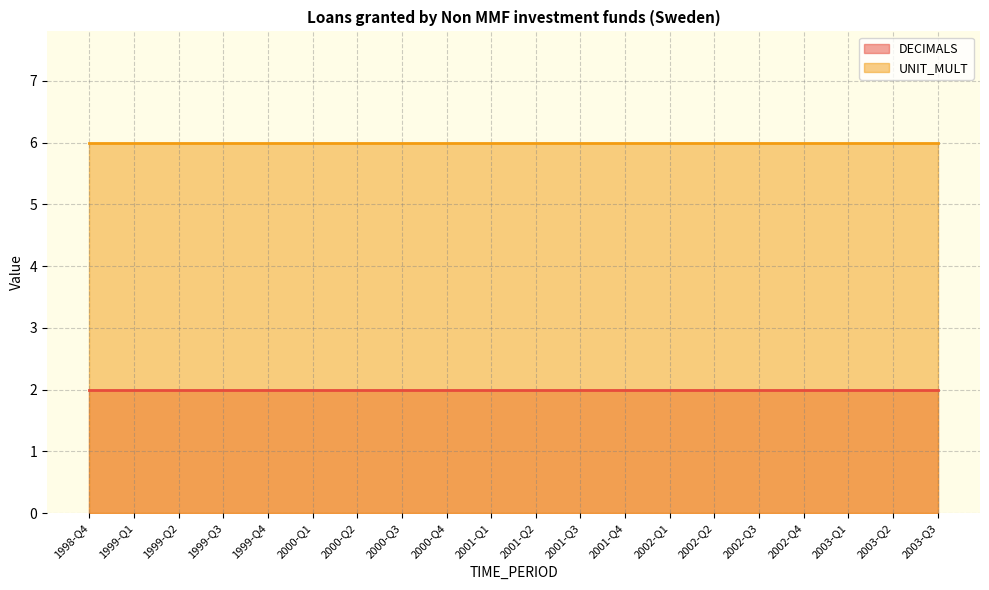

What is the label of the 3rd point from the right?

2003-Q1